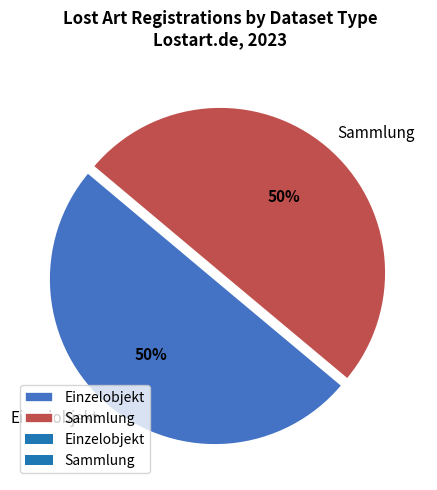

Count the number of slices in the pie.

2